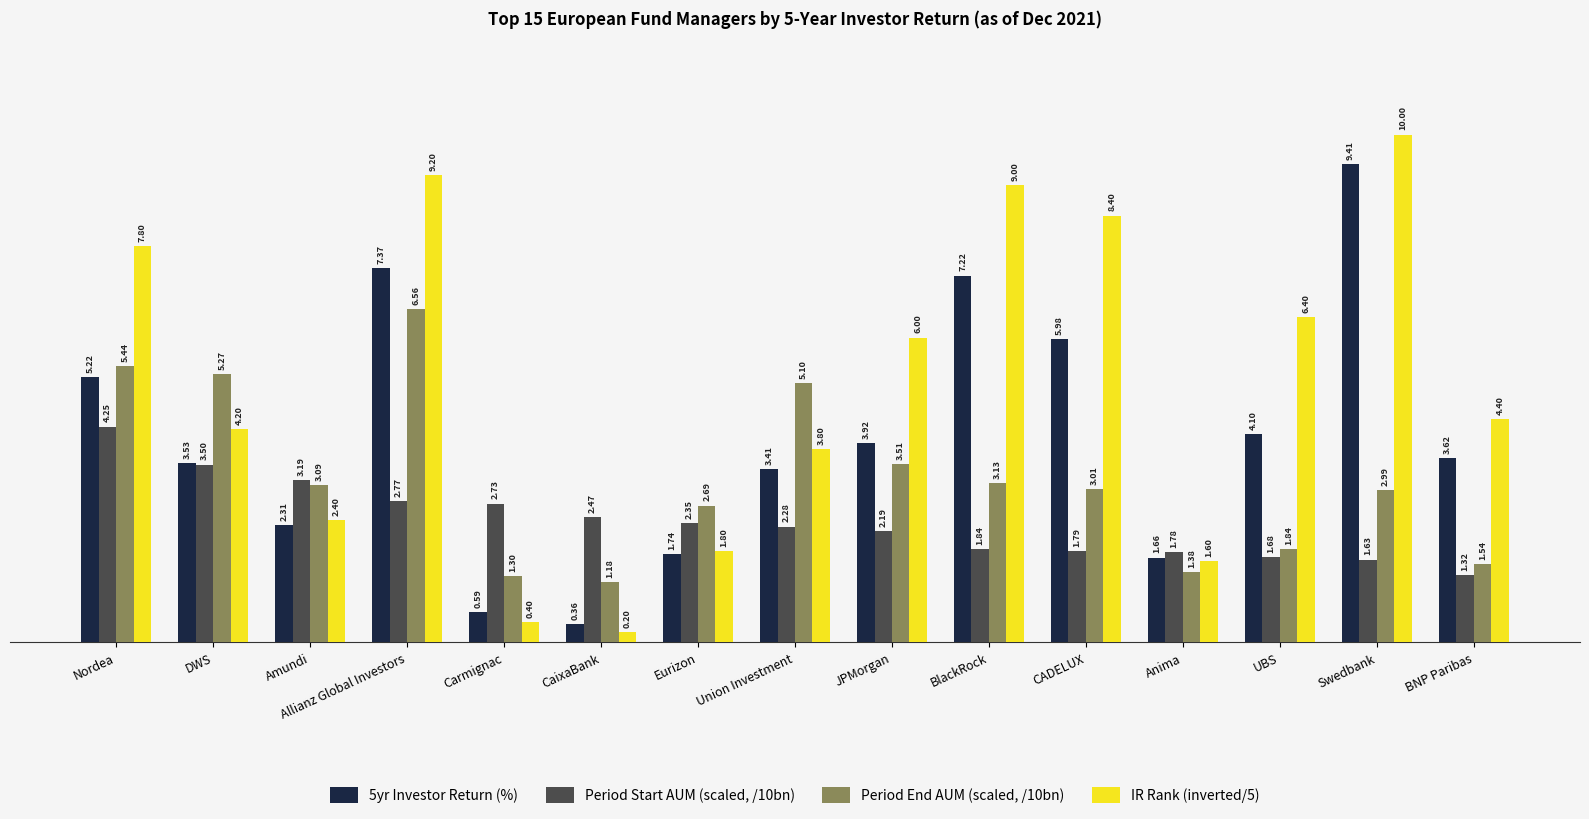

Rank the series by their average value, from highest to lowest.

IR Rank (inverted/5), 5yr Investor Return (%), Period End AUM (scaled, /10bn), Period Start AUM (scaled, /10bn)